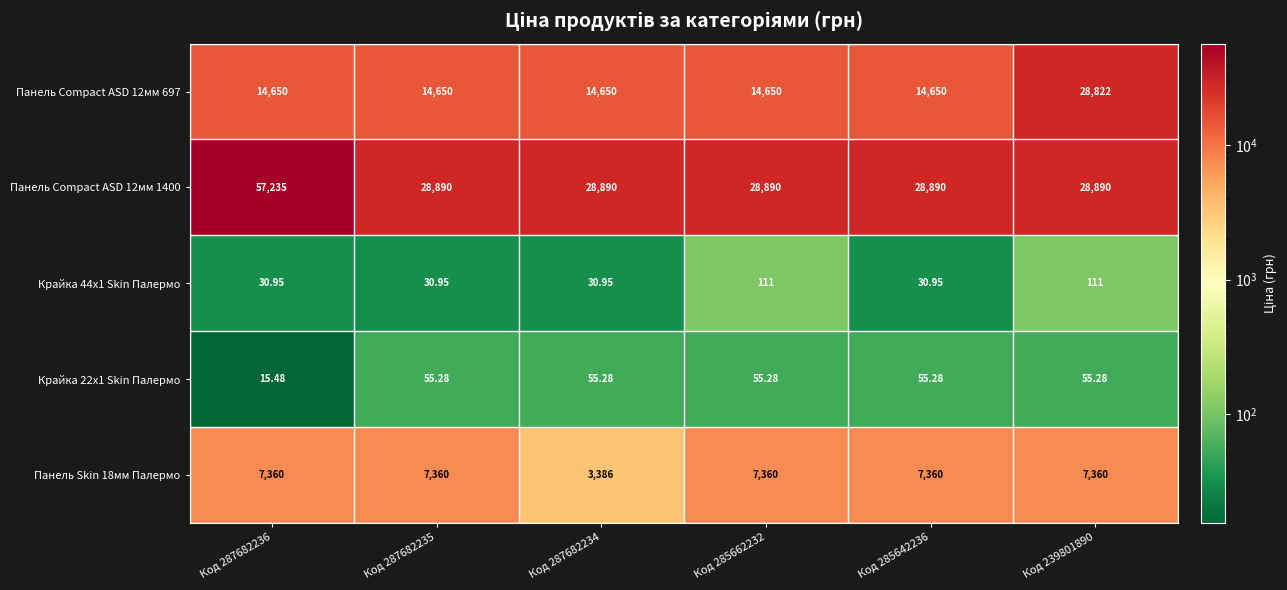

What is the minimum value shown in the chart?

15.5